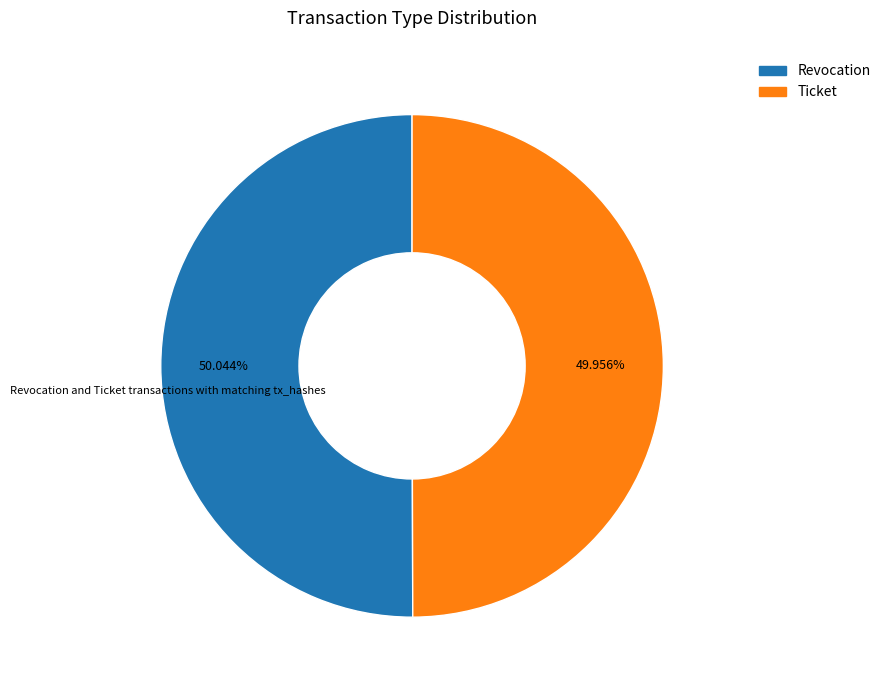

Approximately how many times larger is the value at Revocation compared to Ticket?

1.0